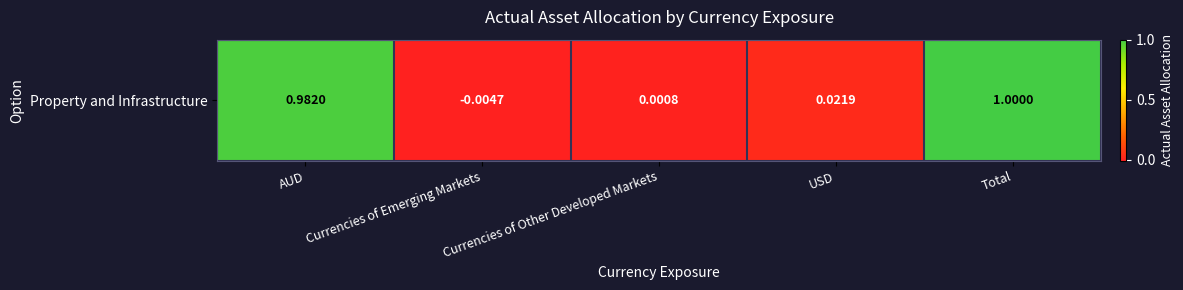

At which label does the data first exceed 0?

AUD